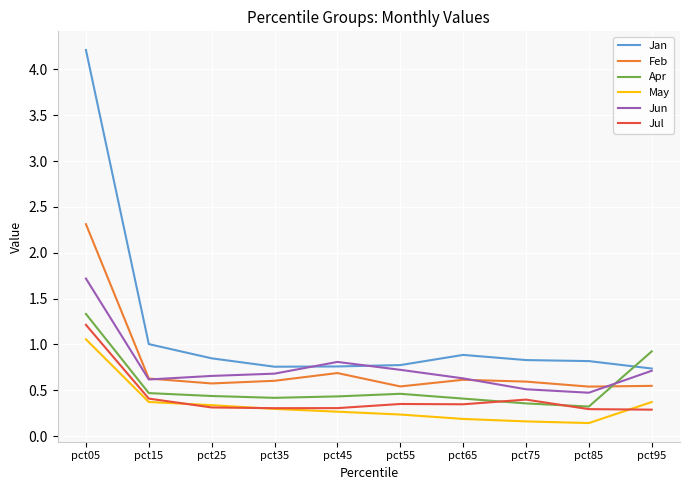

What is the difference between the maximum and second lowest values in the Feb series?

1.8